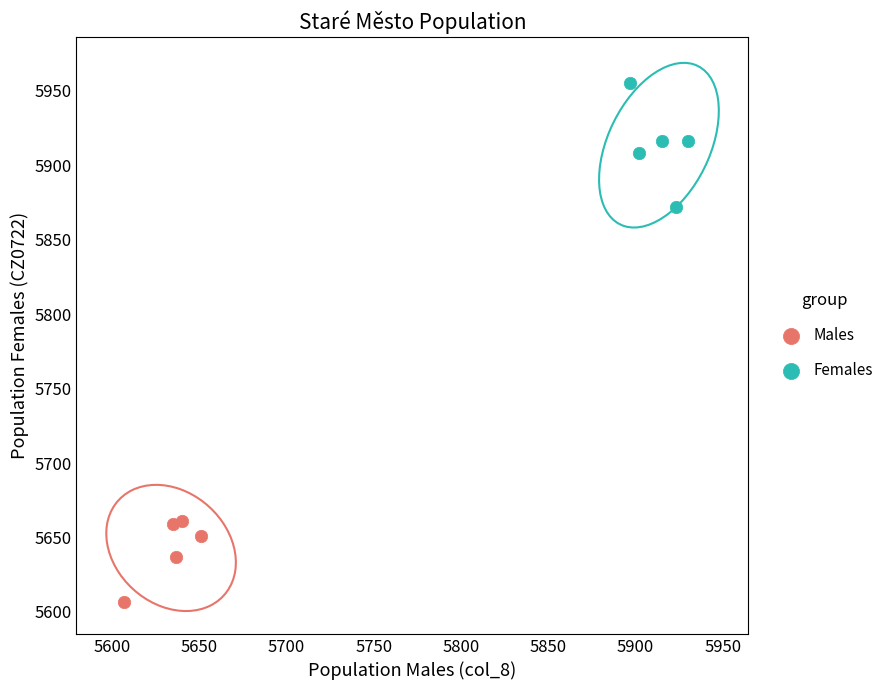

Which series reaches the minimum Y coordinate?

Males